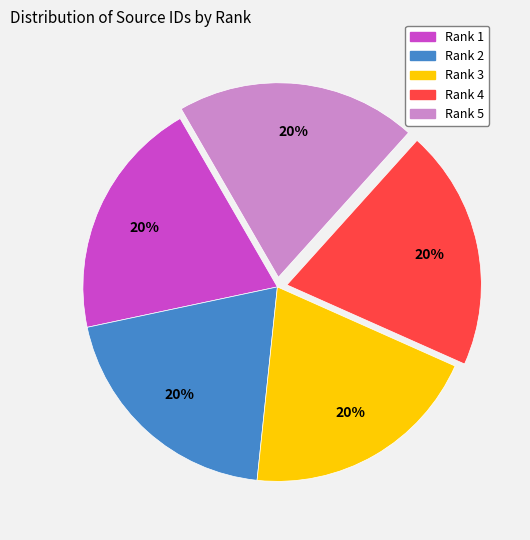

How many slices are in this pie chart?

5